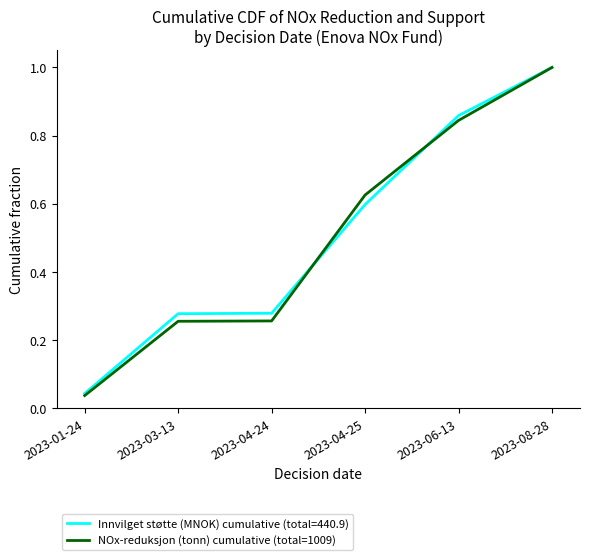

The NOx-reduksjon (tonn) cumulative (total=1009) series shows 1.0 at 2023-04-25. True or false?

False